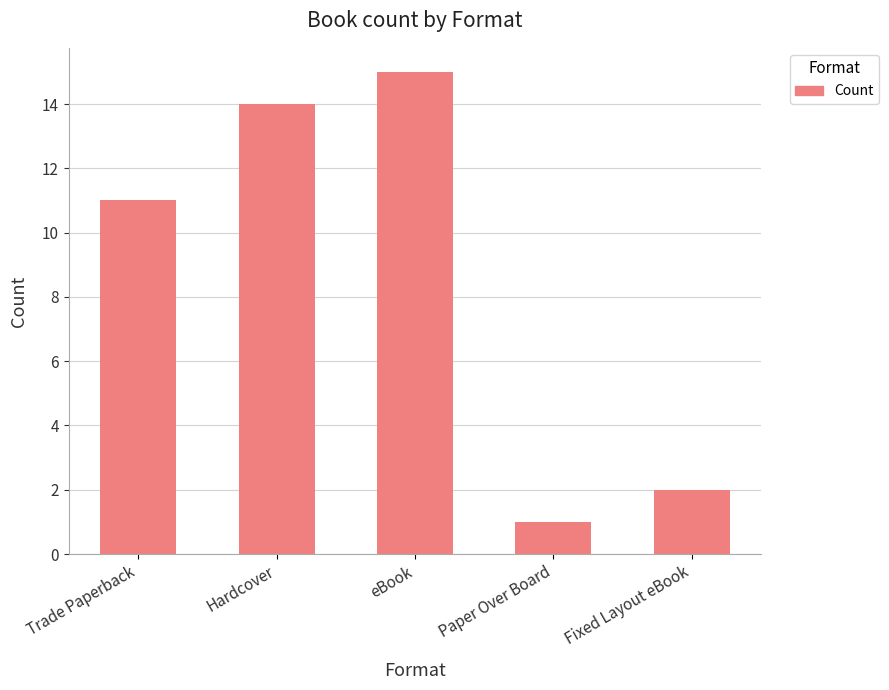

At which category does the chart reach its peak across all series?

eBook